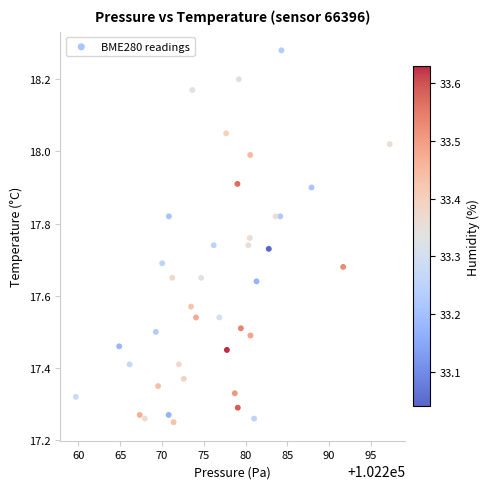

What is the range of Y values (max minus min)?

1.0